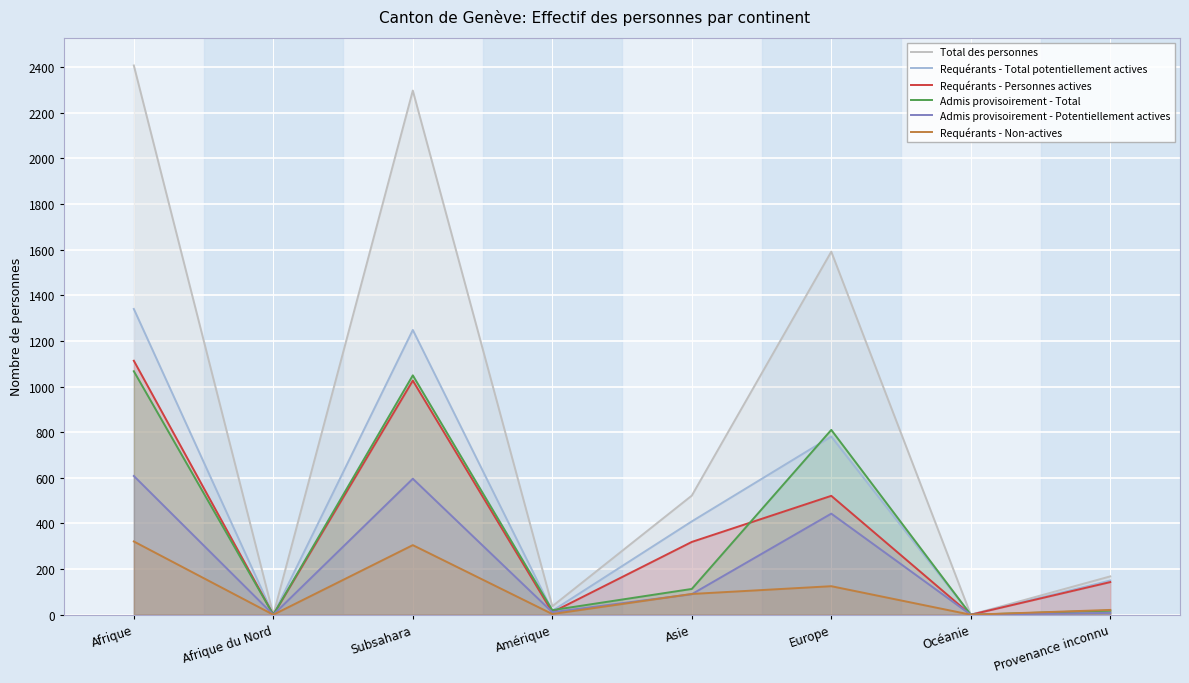

How many lines are shown in the chart?

6